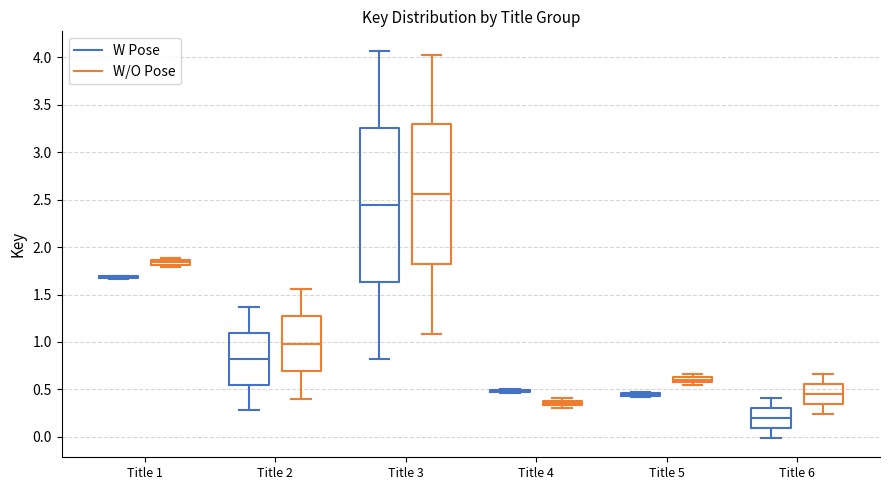

Comparing the boxes themselves (not the whiskers), which one is the tallest?

Title 3 (W Pose)